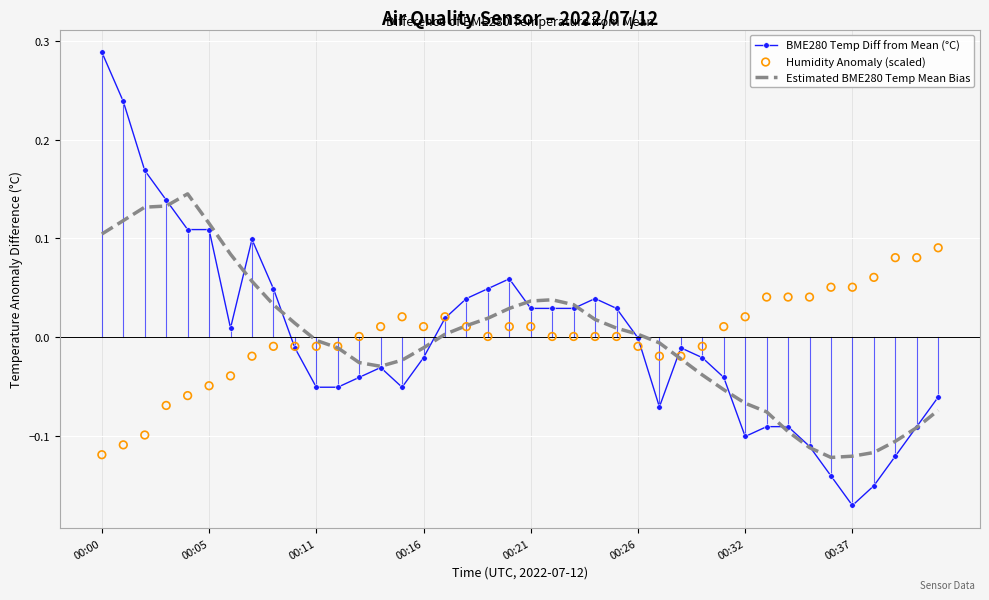

At which category is the sum across all series the highest?

00:00